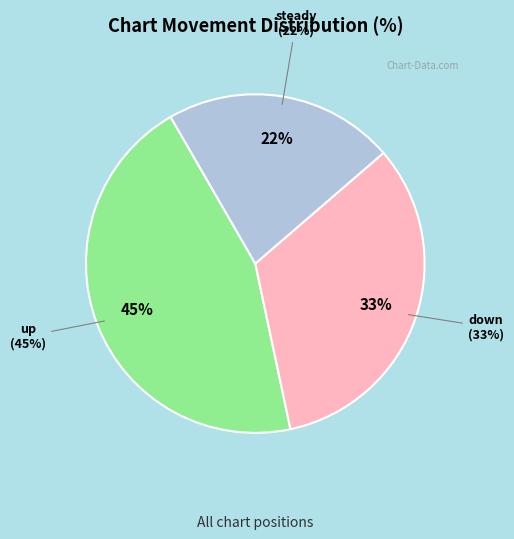

Does down represent more than half of the total?

No